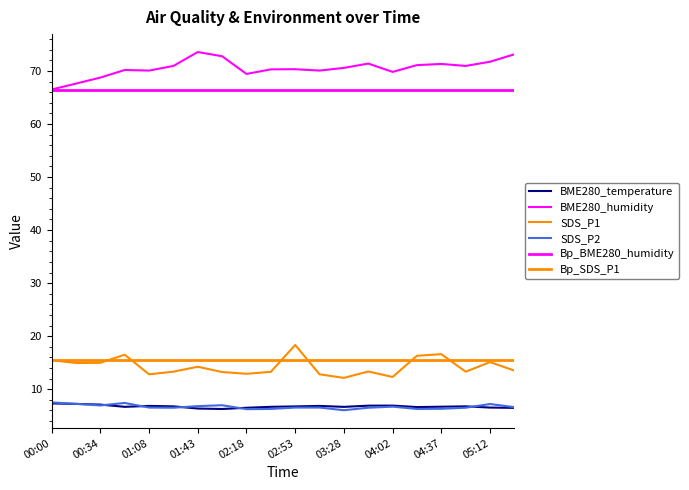

What is the greatest value displayed?

73.6